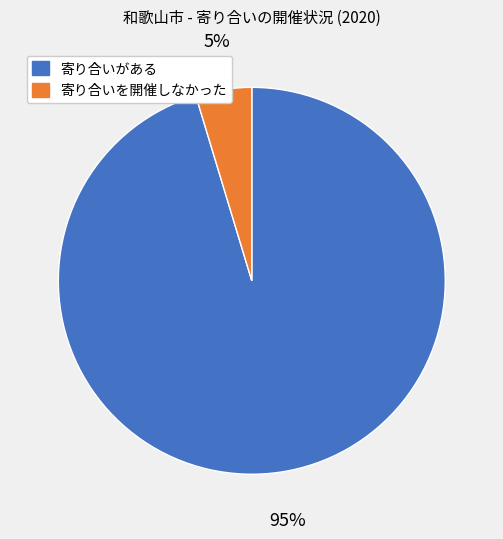

Is there a majority slice in this chart?

Yes